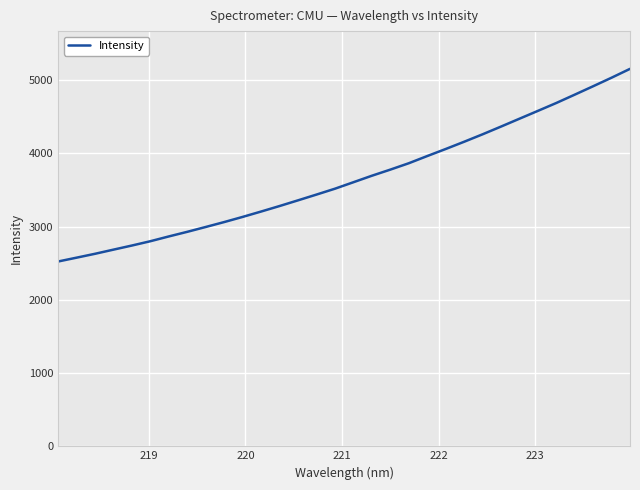

What is the difference between the maximum and minimum values?

2630.6